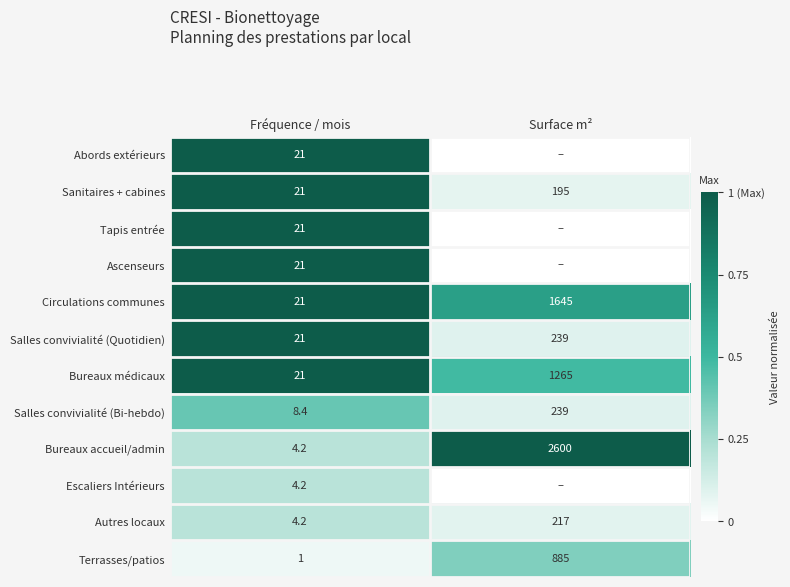

What is the spread (max minus min) of values at Fréquence / mois?

20.0